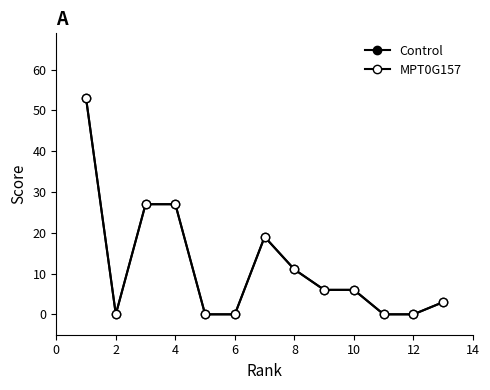

Is this an area chart (filled region under the line)?

No